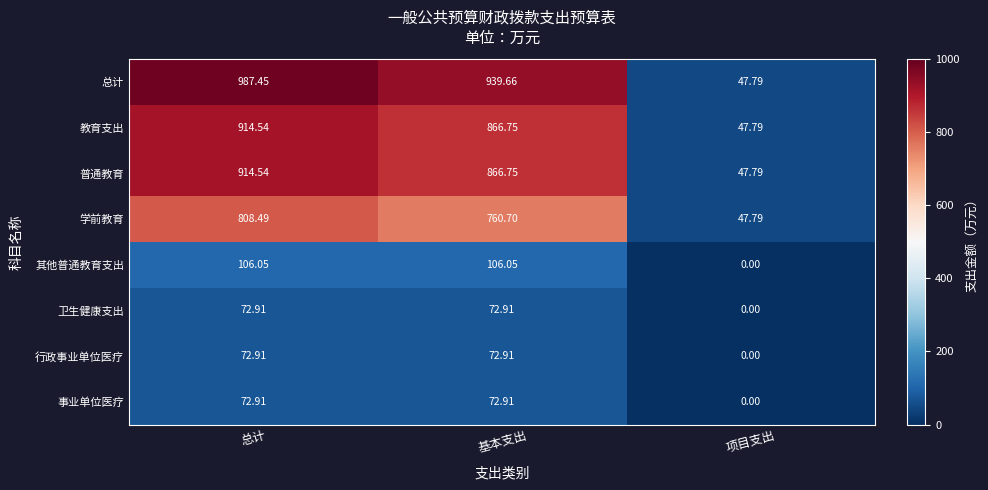

Is the value of 事业单位医疗 at 项目支出 greater than the value of 普通教育 at 基本支出?

No